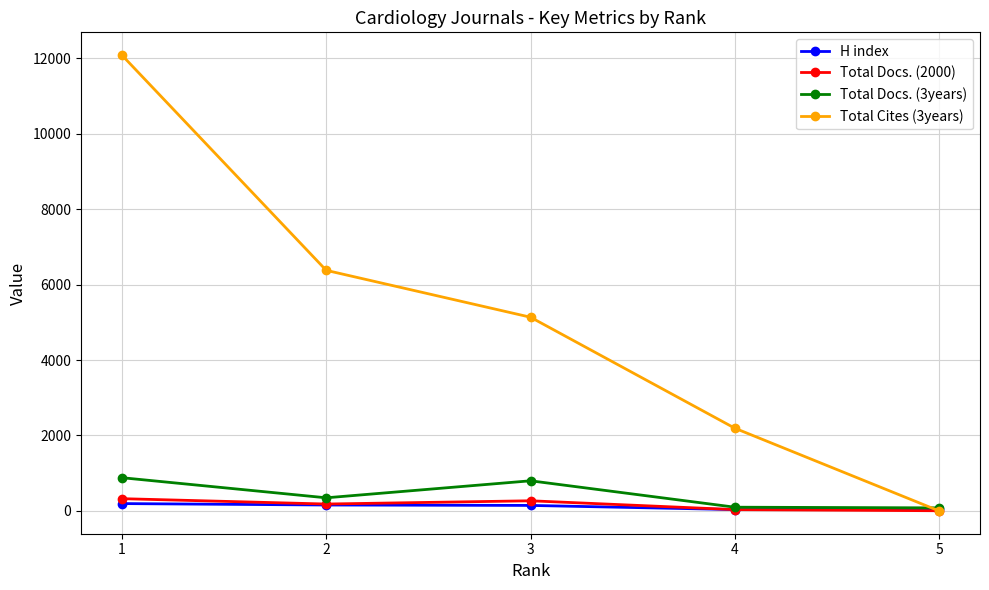

The value of Total Docs. (2000) at 3 is 269. True or false?

True